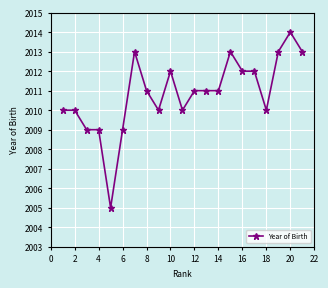

What is the smallest value displayed?

2005